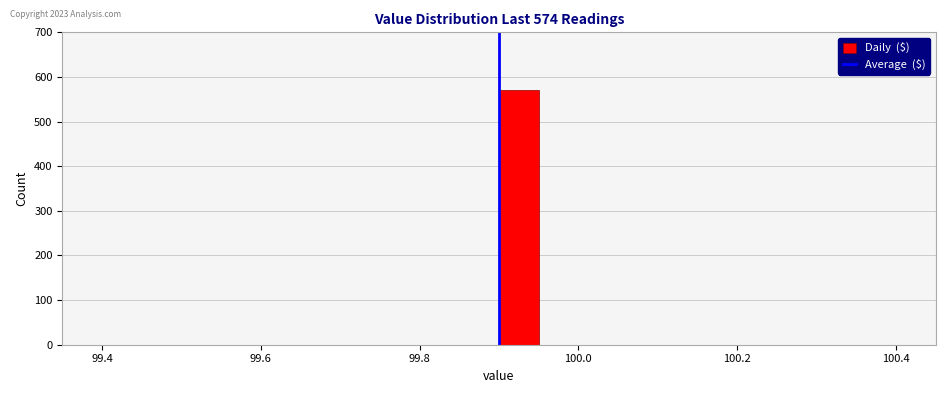

Around what value on the x-axis is the tallest bar? Give the approximate position of its centre, as read against the axis.

99.92